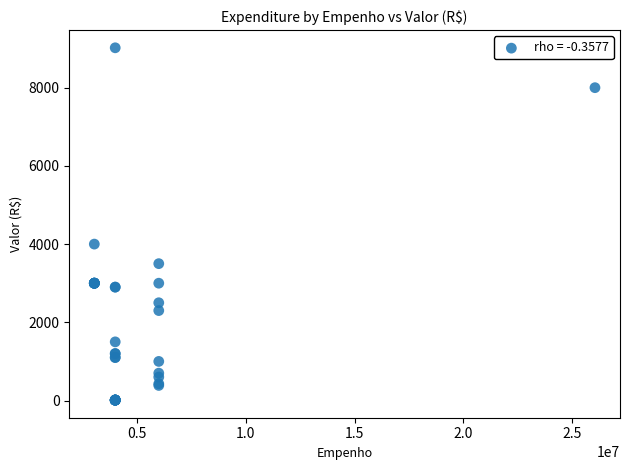

What Y value in the scatter plot is closest to 4515?

4000.0